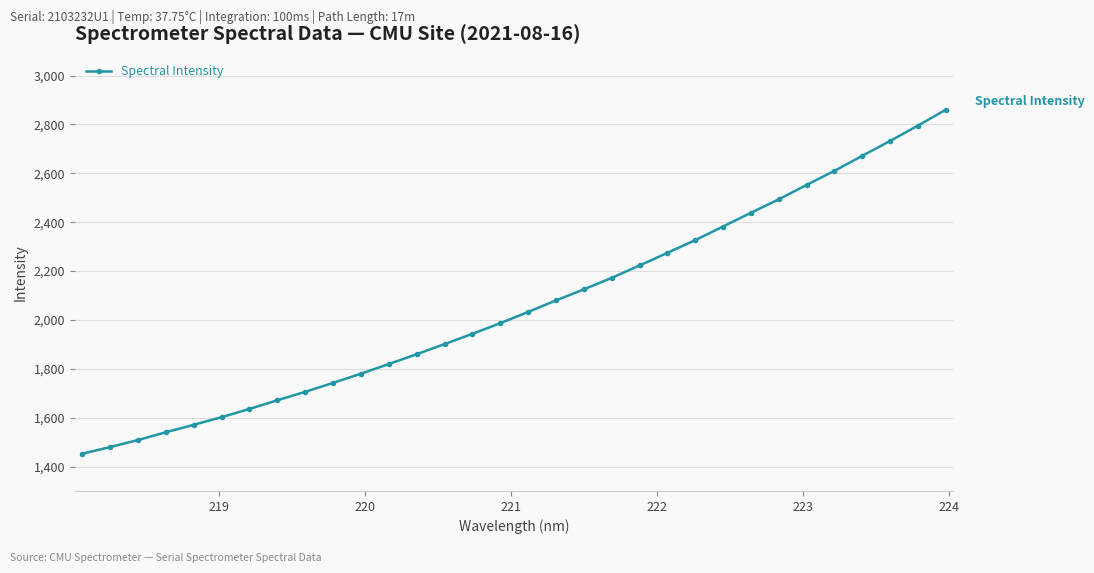

What is the sum of all values?

65964.8